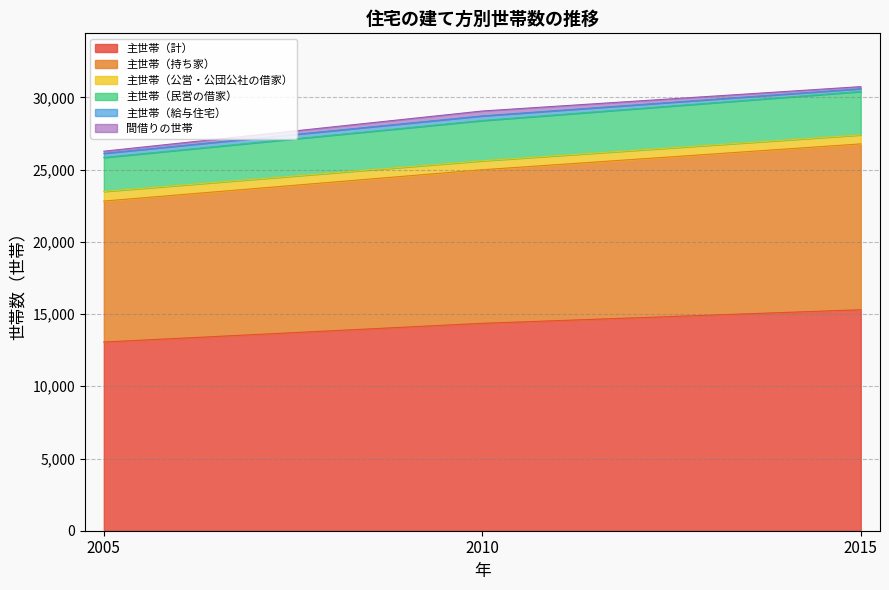

List the labels in order of 主世帯（計） value, largest first.

2015, 2010, 2005